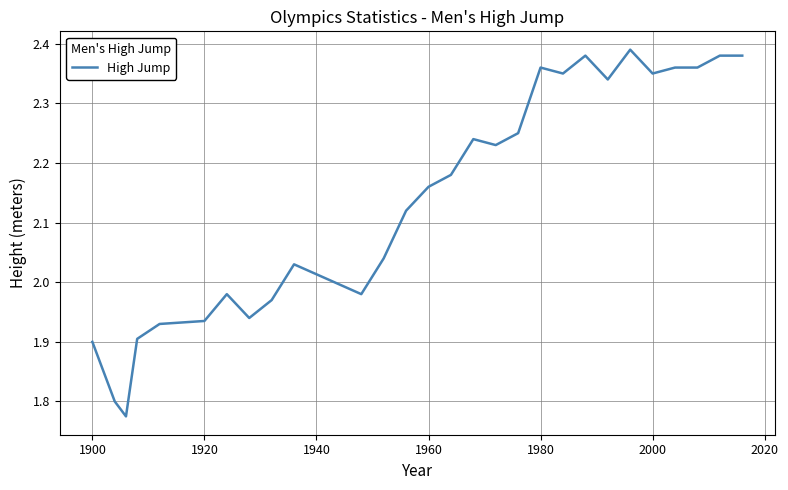

What is the sum of all values?

60.0